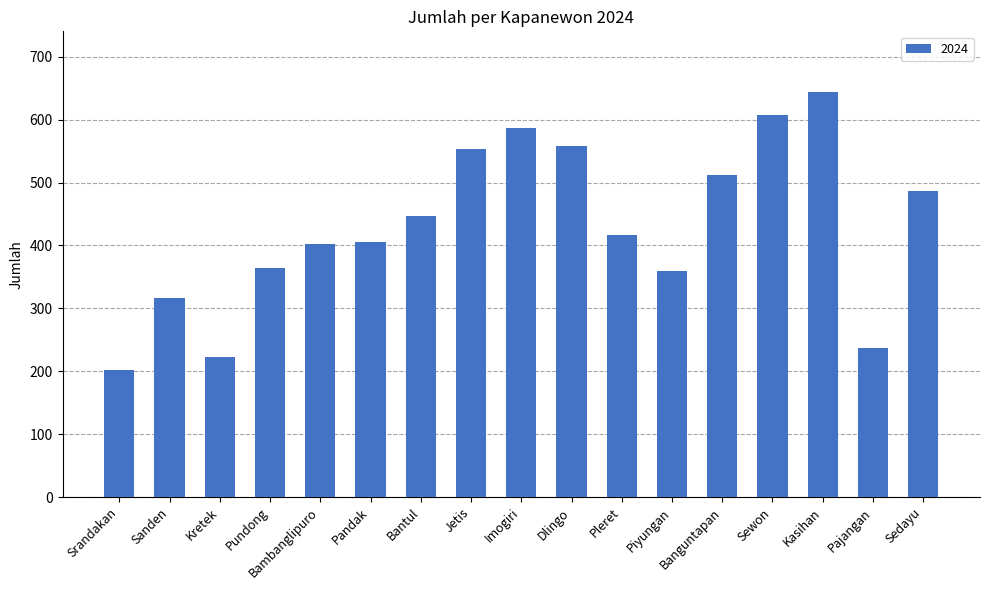

What is the change in value from Kretek to Bambanglipuro?

+180